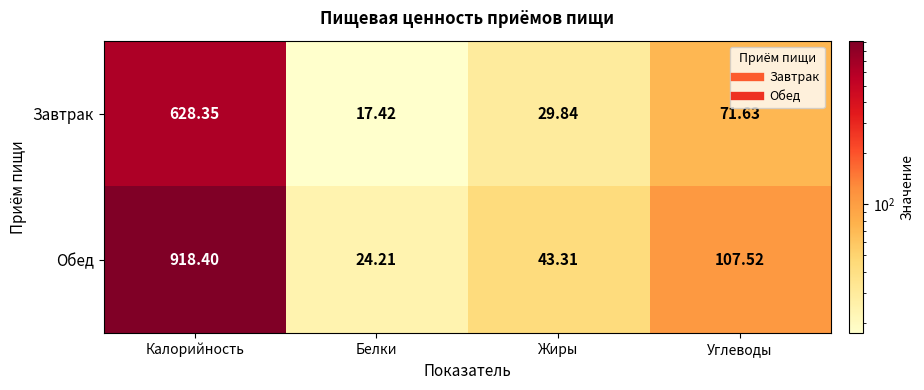

Which series has the largest total across all categories?

Обед